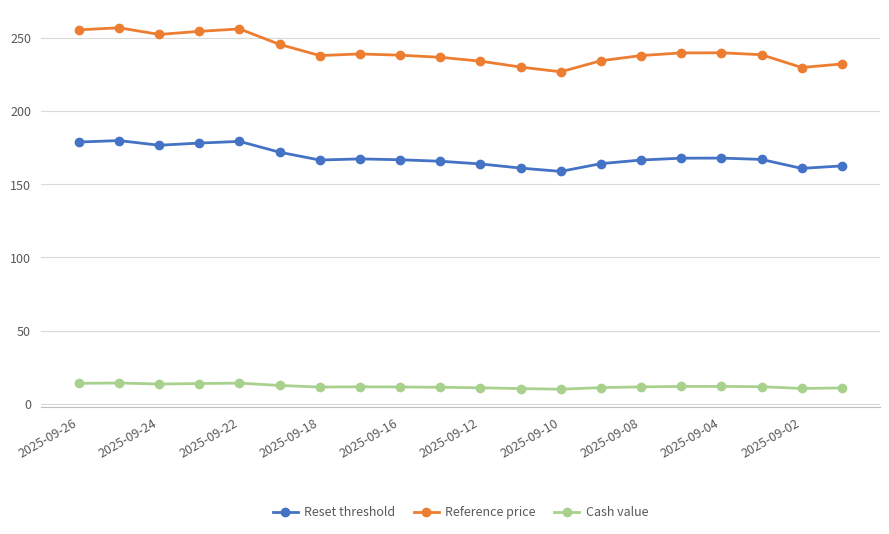

Which series has the largest total across all categories?

Reference price